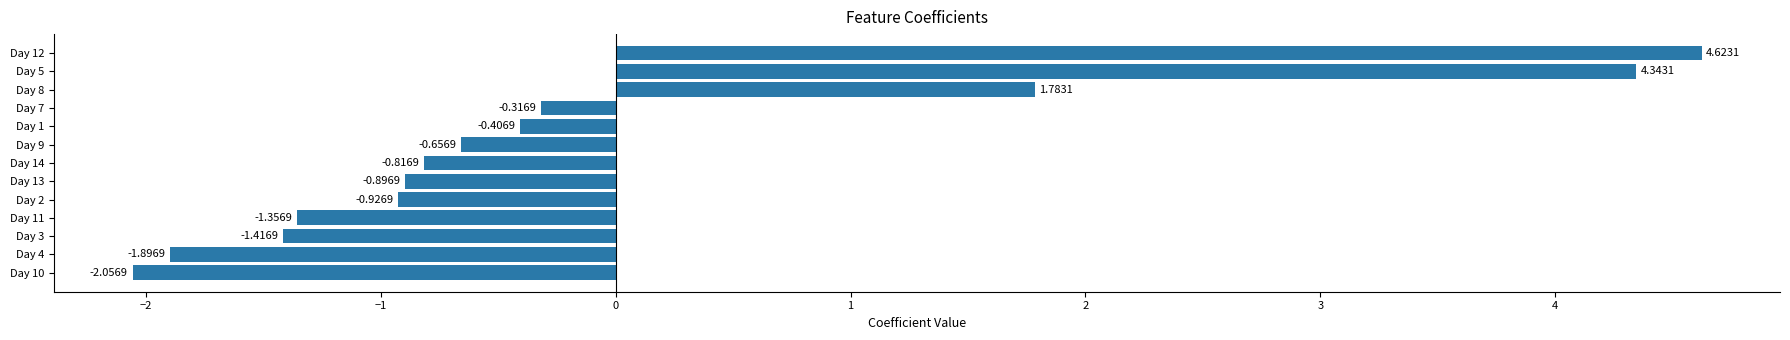

How many negative values are there?

10